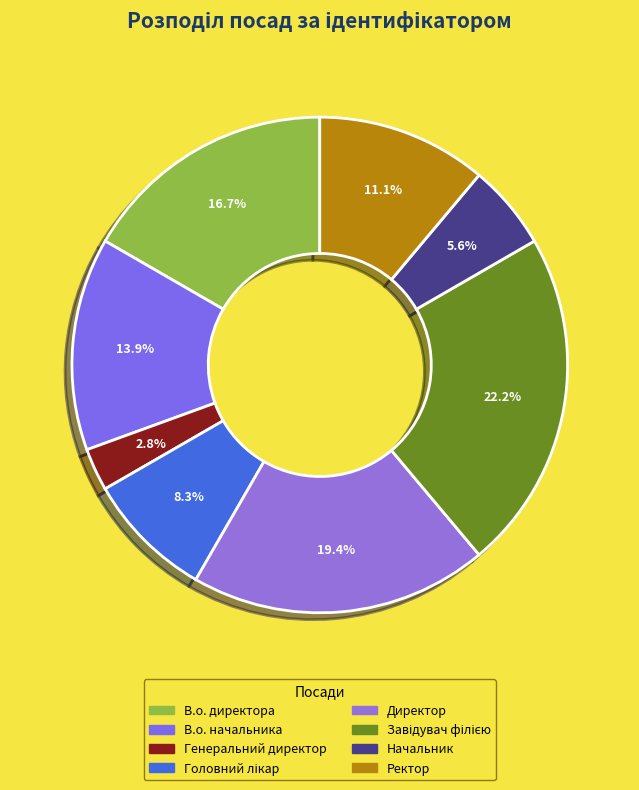

The В.о. начальника slice represents 28% of the pie. True or false?

False